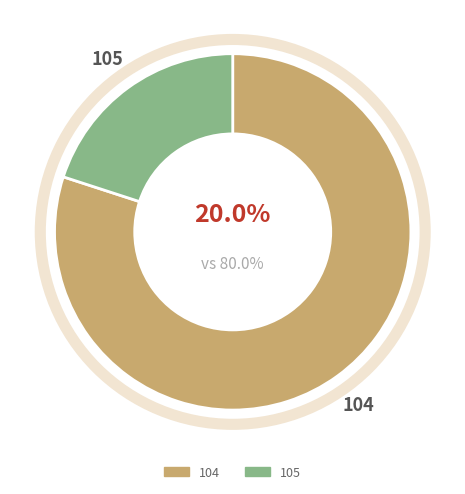

What is the majority slice?

104